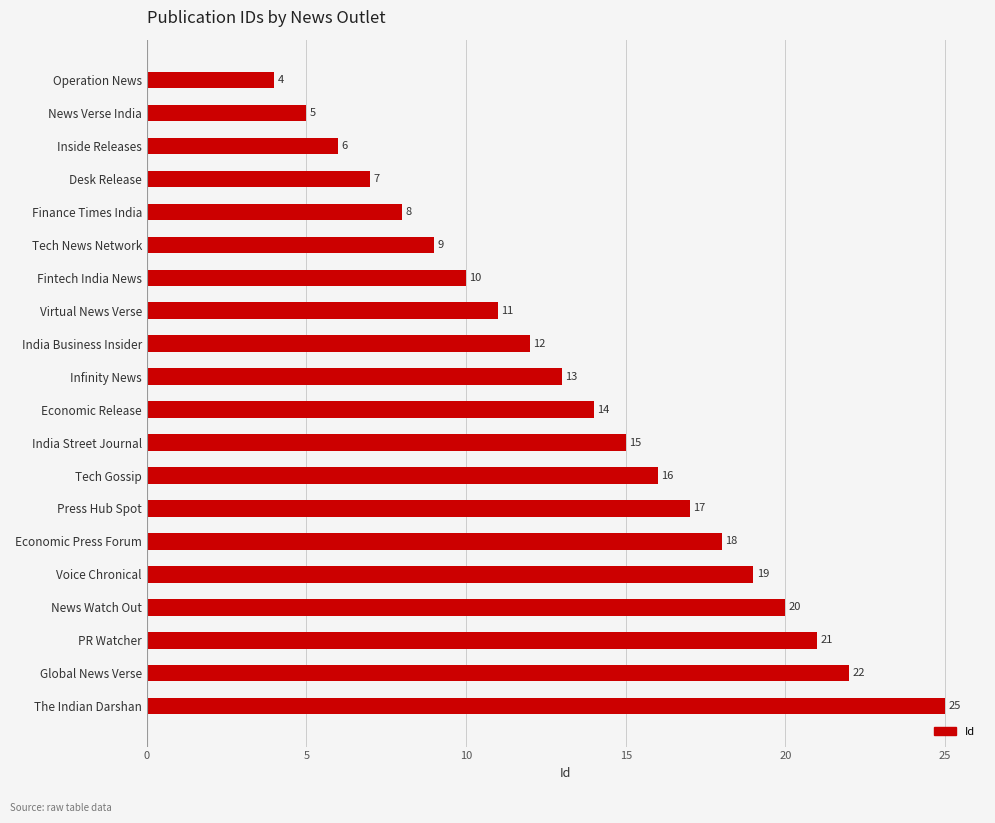

Reading bottom to top, what are all the values shown in this chart?

25	22	21	20	19	18	17	16	15	14	13	12	11	10	9	8	7	6	5	4